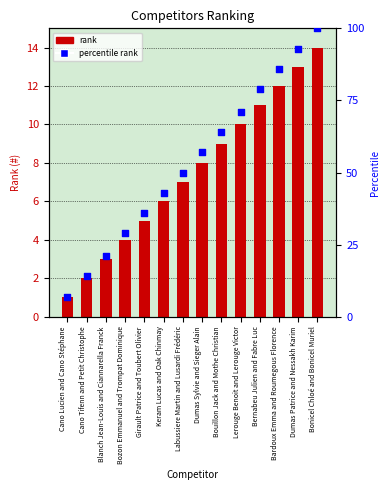

Which series has the largest total across all categories?

percentile rank within the sample